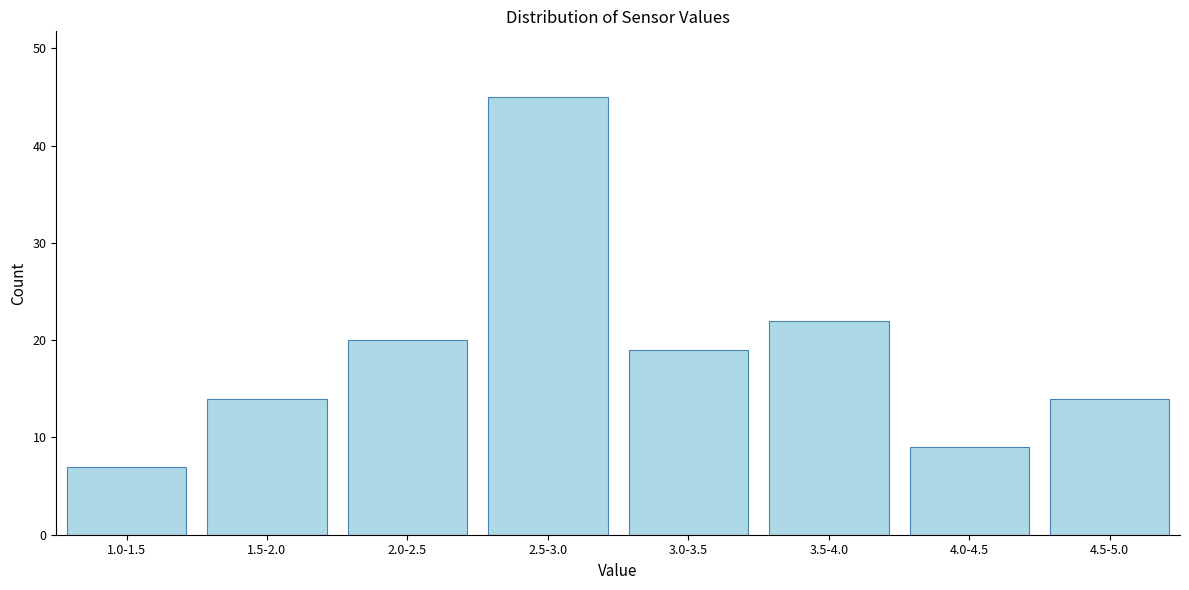

Reading left to right, transcribe all the data shown in this chart.

1.0-1.5=7	1.5-2.0=14	2.0-2.5=20	2.5-3.0=45	3.0-3.5=19	3.5-4.0=22	4.0-4.5=9	4.5-5.0=14